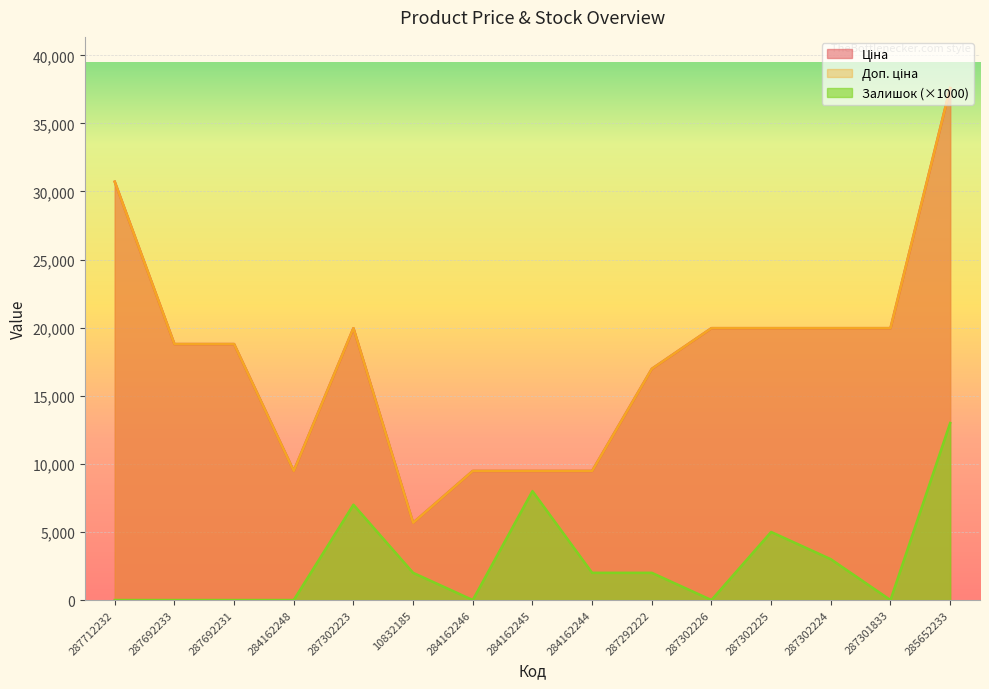

True or false: Ціна and Доп. ціна intersect in this chart.

False